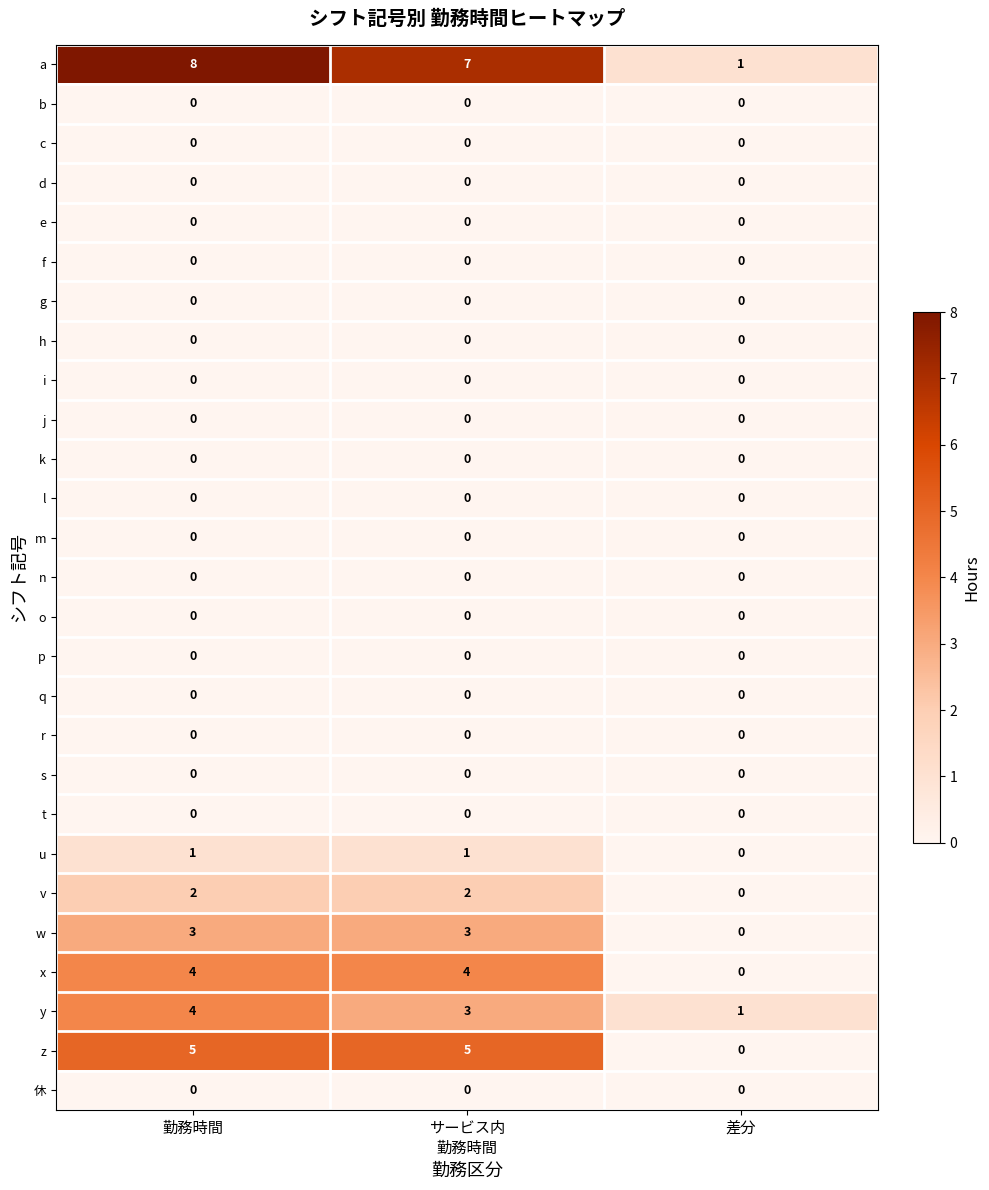

Which series has the largest total across all categories?

a